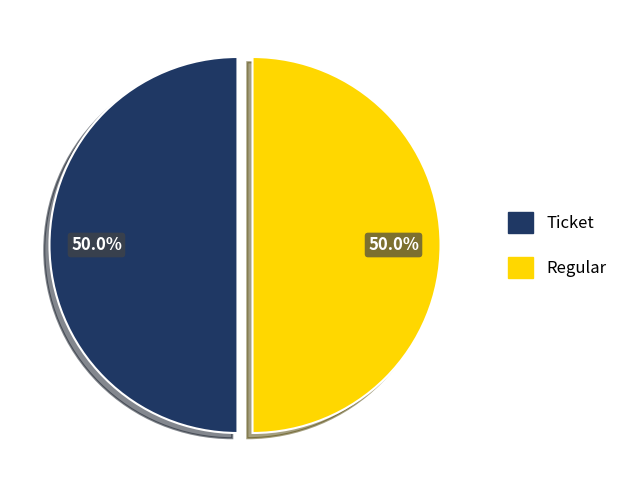

What is the largest slice in the pie chart?

Regular (io_index=15)